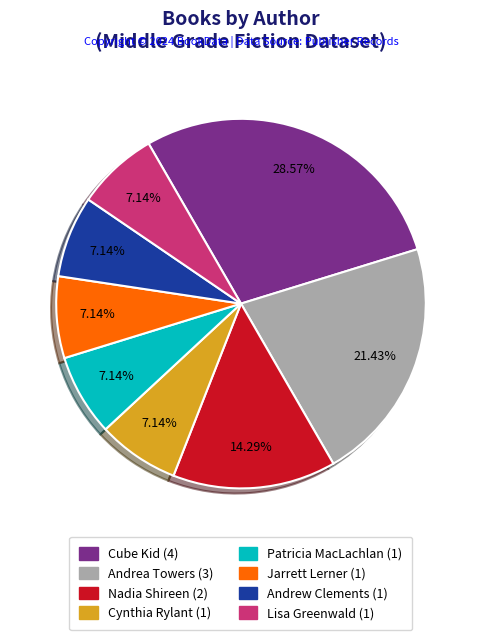

Between Andrea Towers and Nadia Shireen, which is larger?

Andrea Towers